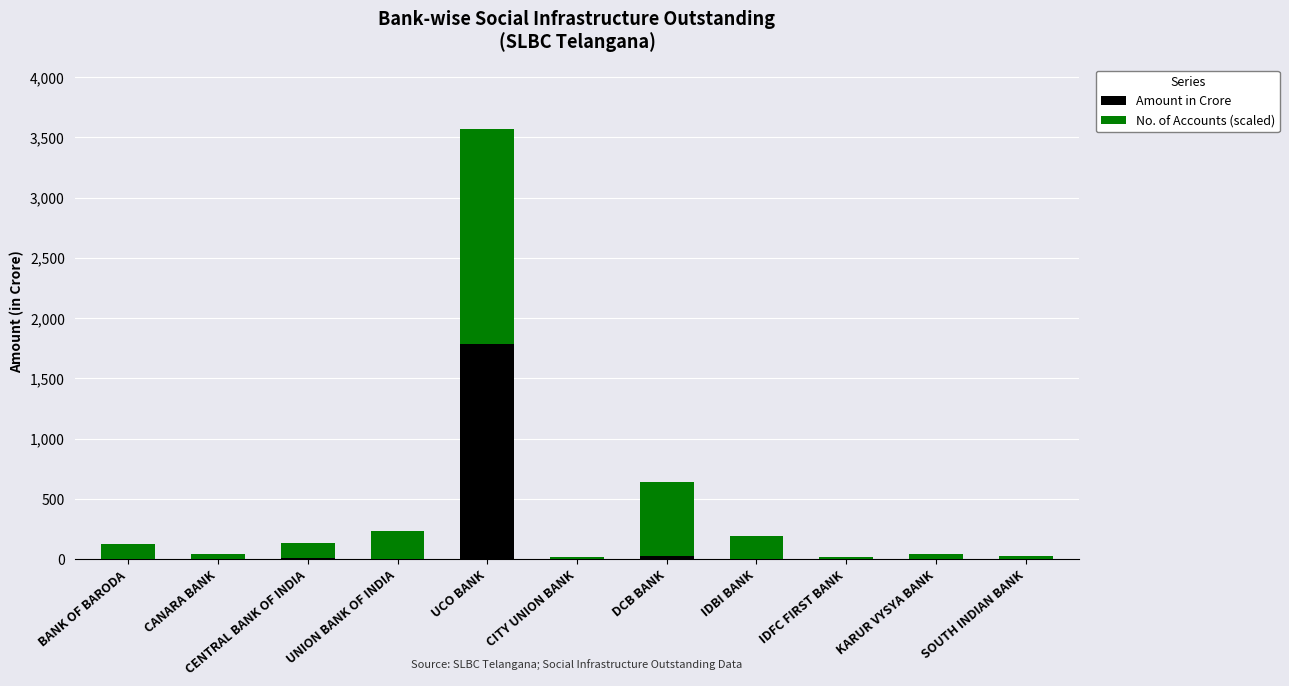

At which category is the sum across all series the highest?

UCO BANK